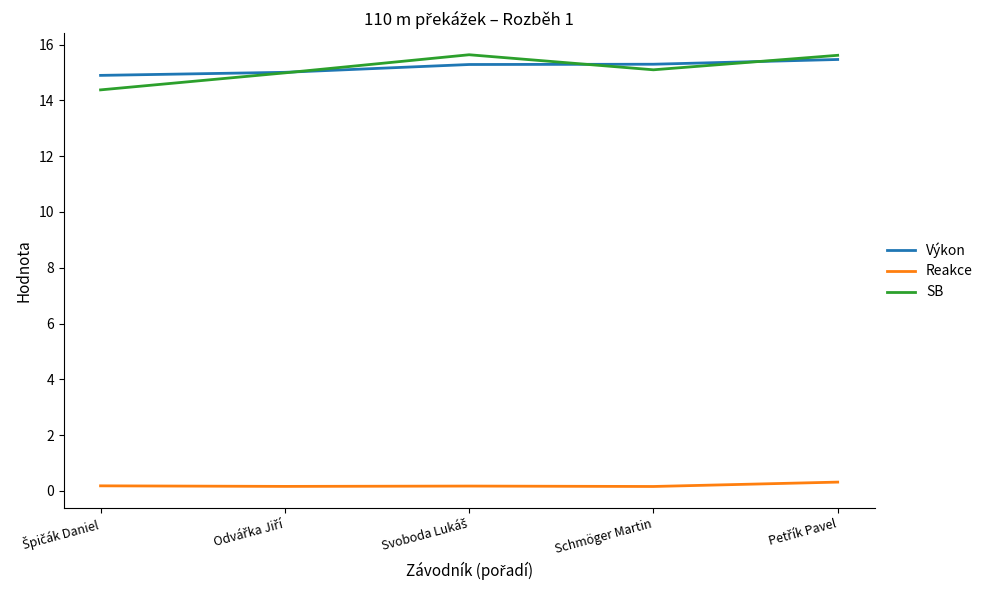

Which series has the largest range (max minus min)?

SB